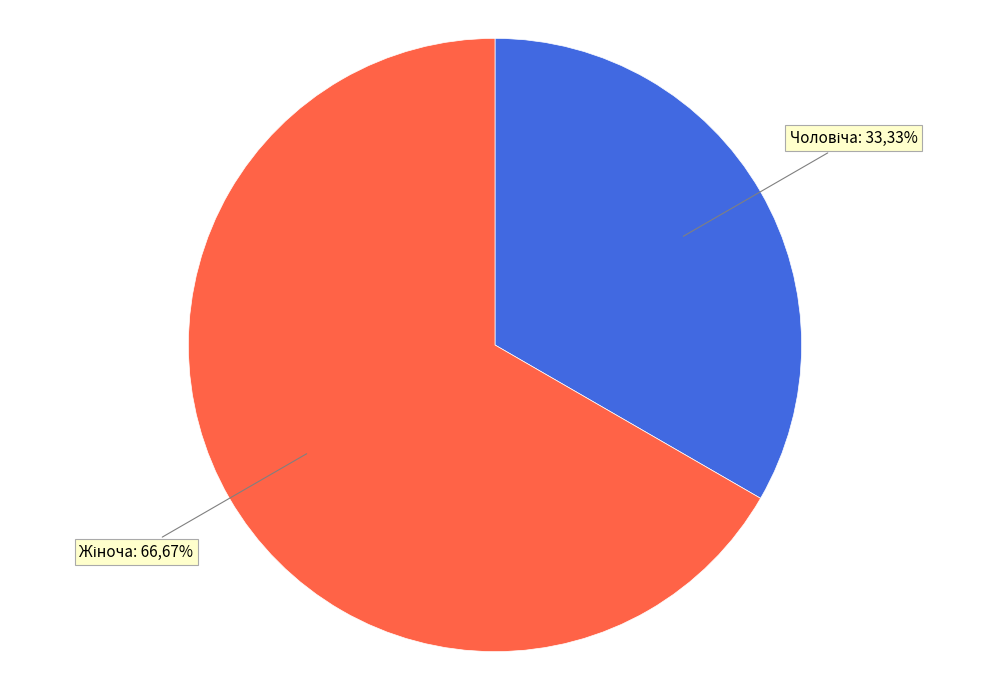

To the nearest percent, what is the average slice percentage?

50%